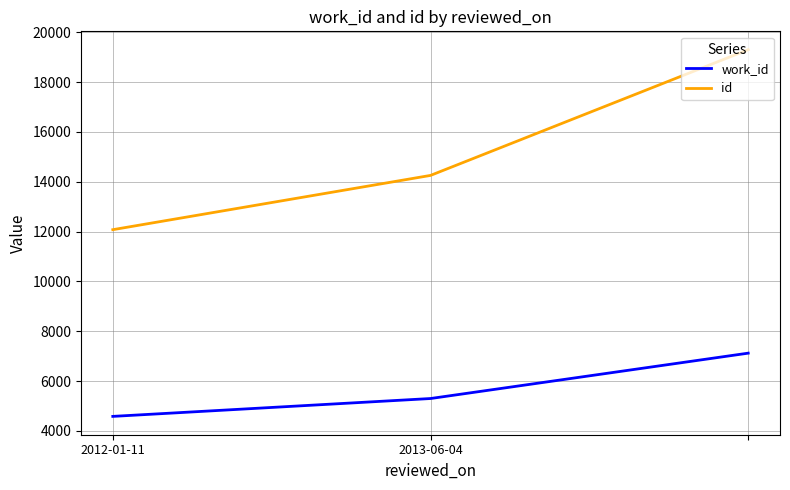

Which series has the widest spread of values?

id